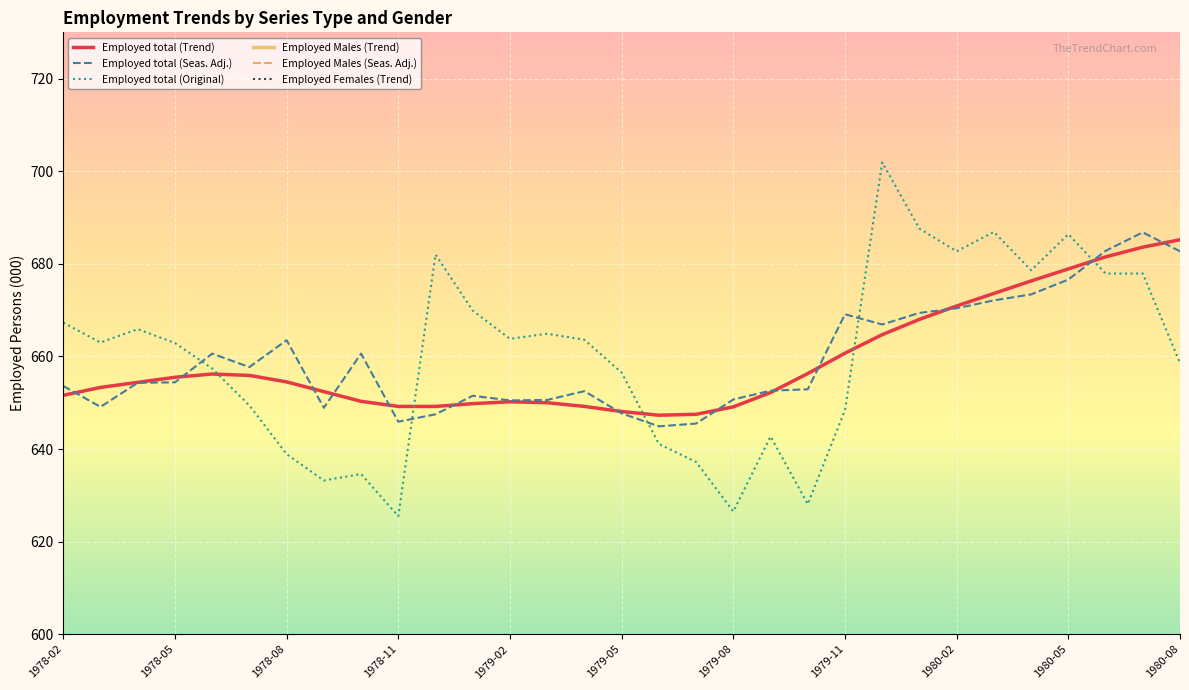

Which label corresponds to the largest value in the chart?

1979-12